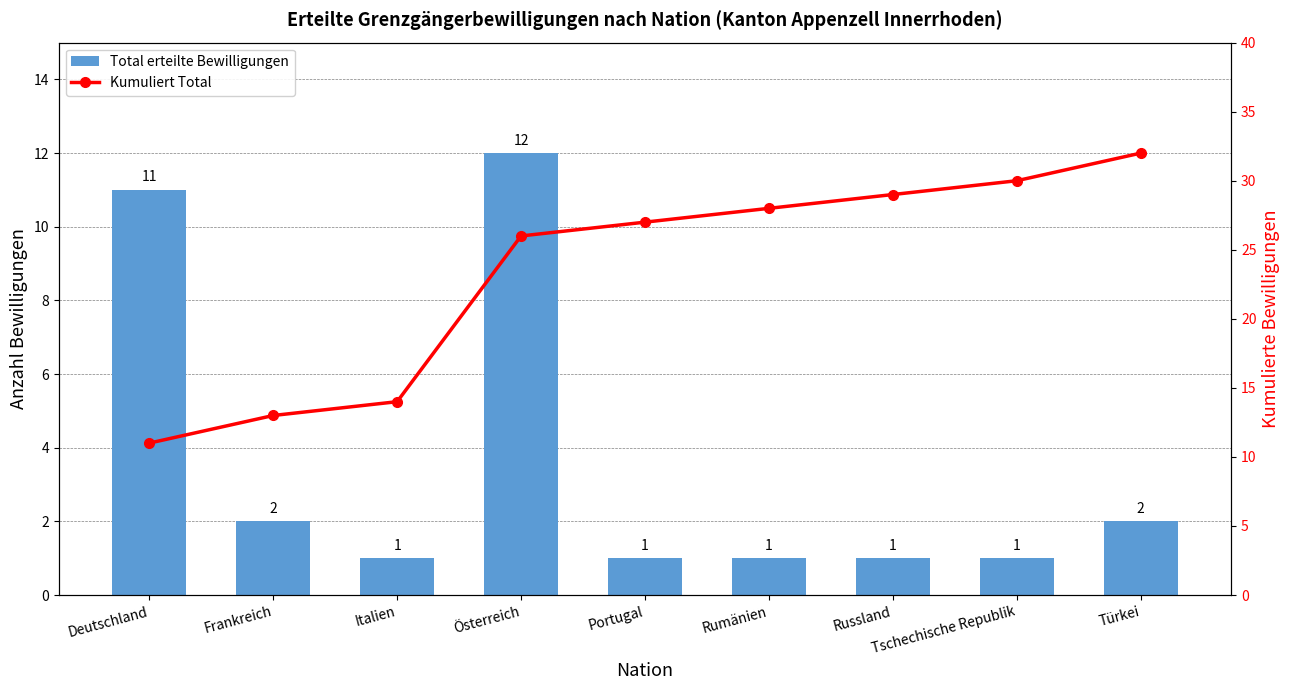

What is the minimum value for Total erteilte Bewilligungen?

1